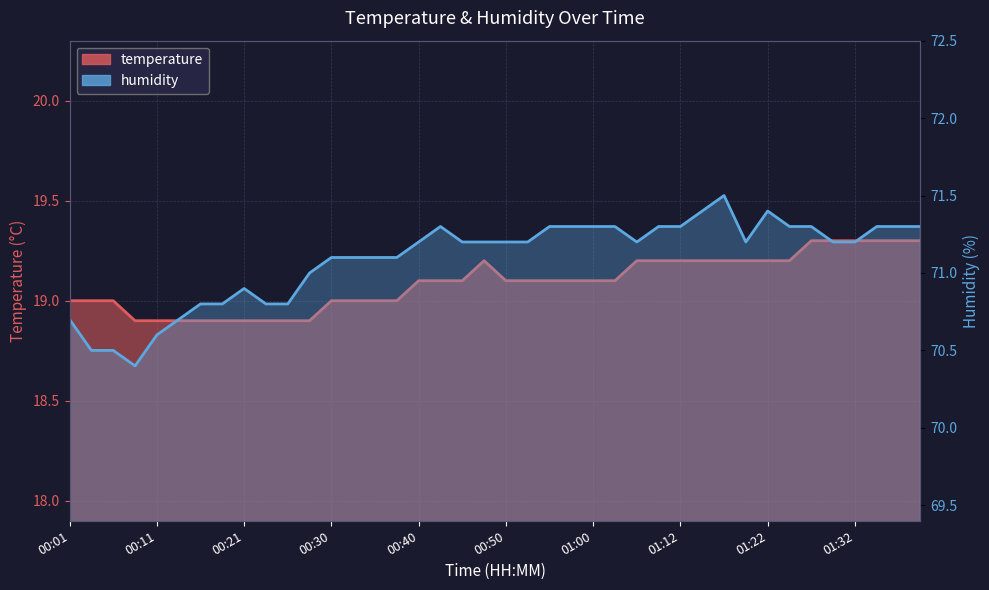

What is the value of the humidity point at the 10th from the left?

70.8